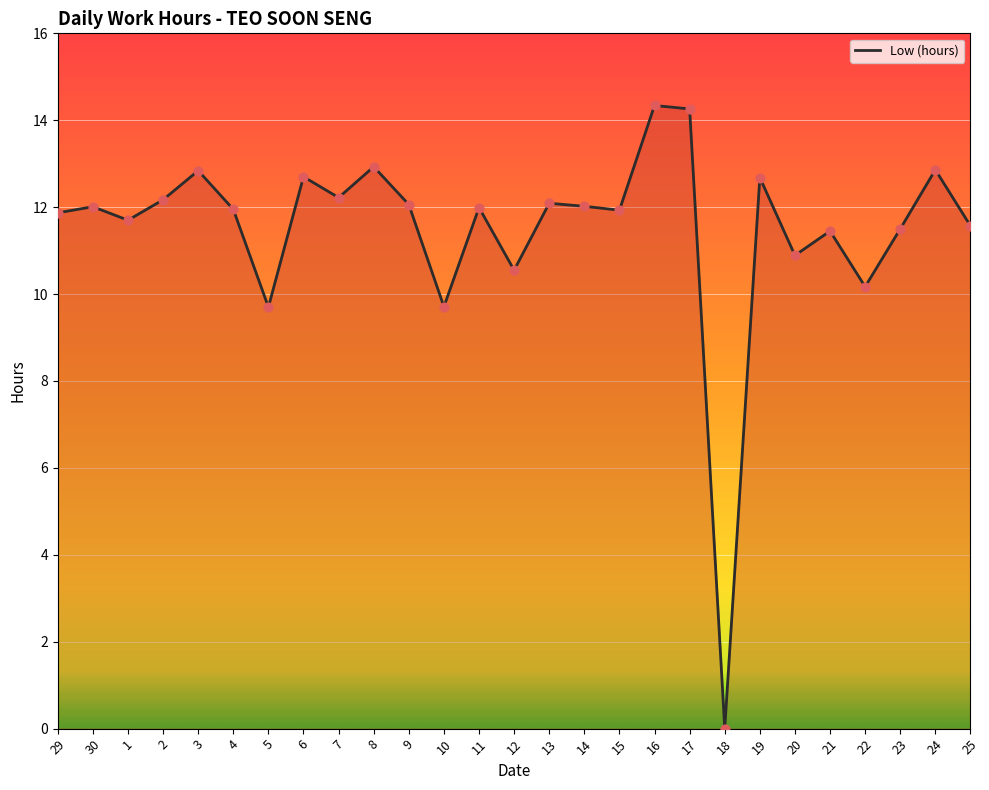

What is the change in value from 1 to 3?

+1.1